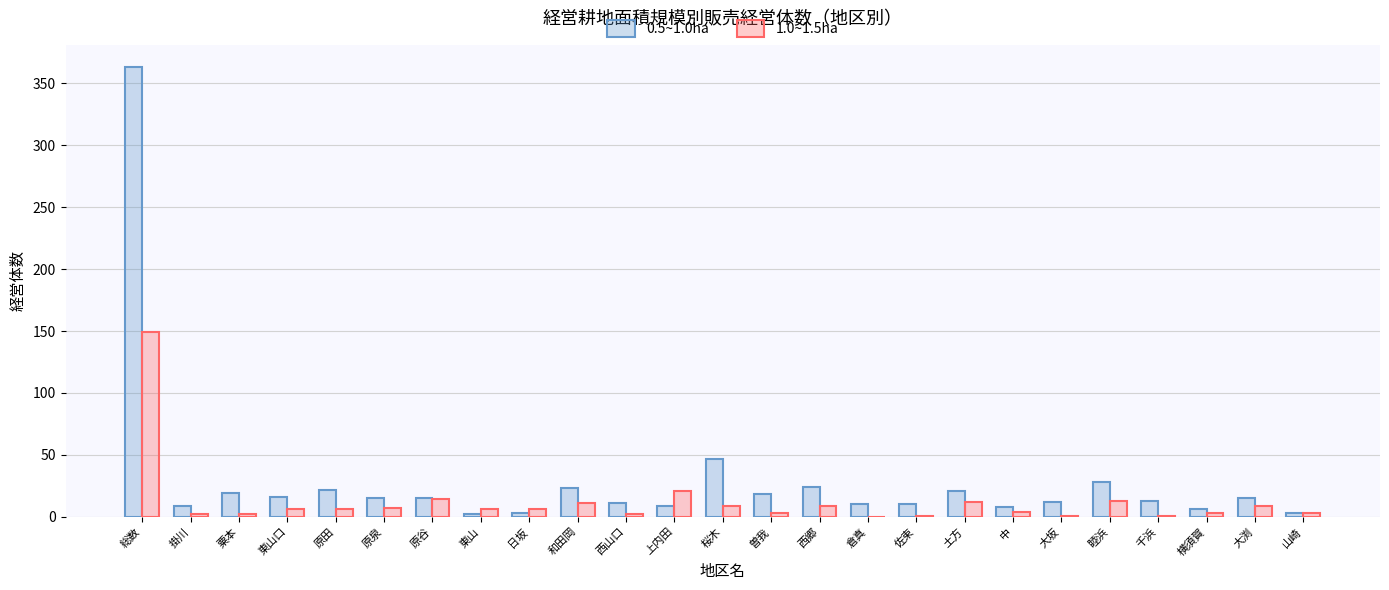

Which series has the largest total across all categories?

0.5~1.0ha